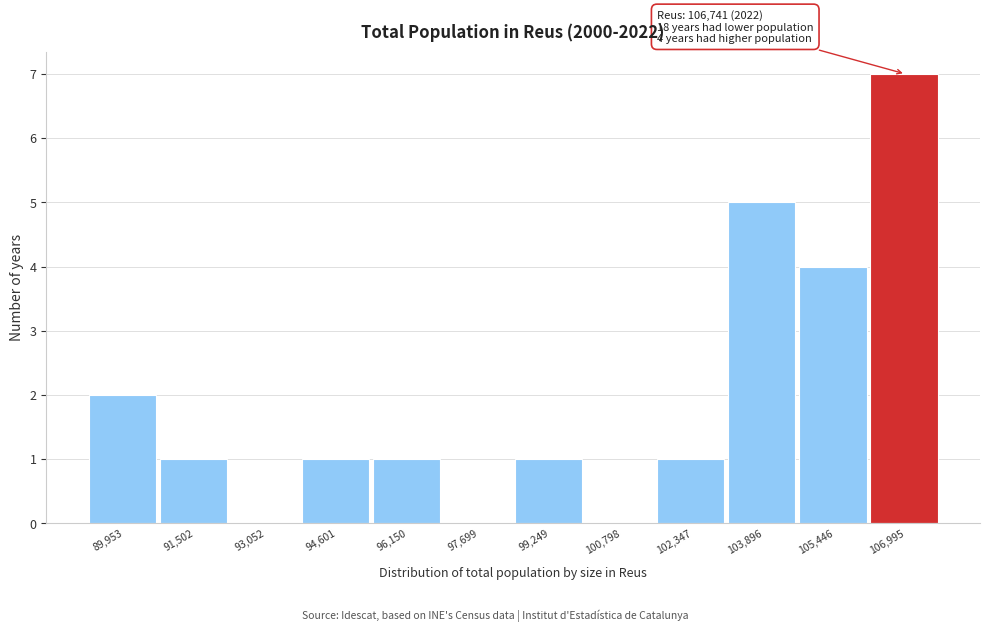

Which range on the x-axis has the tallest bar?

106200 to 107800